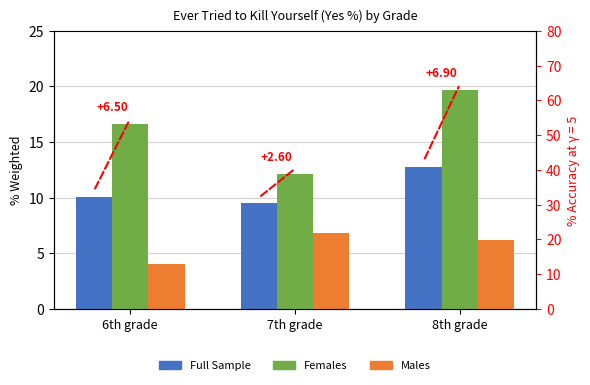

Which series has the largest total across all categories?

Females